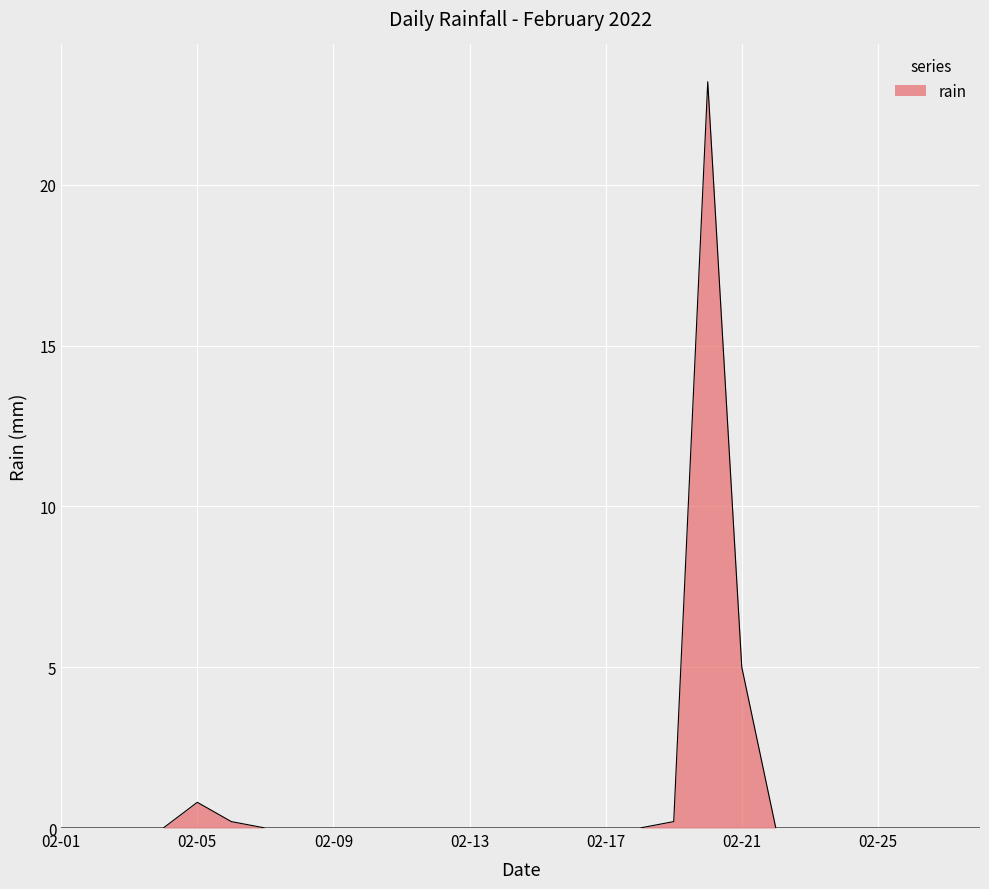

What is the difference between the maximum and minimum values?

23.2